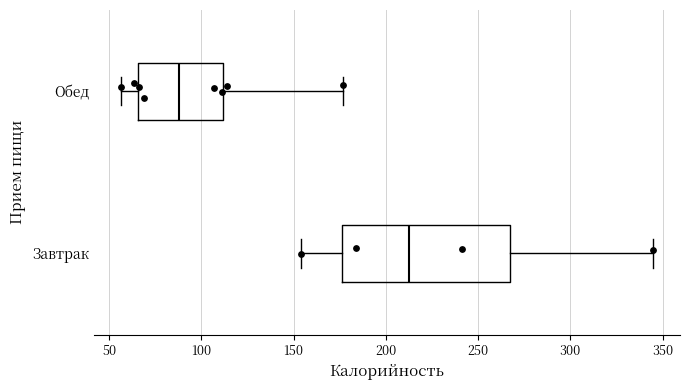

Which box's median line is the furthest to the right?

Завтрак